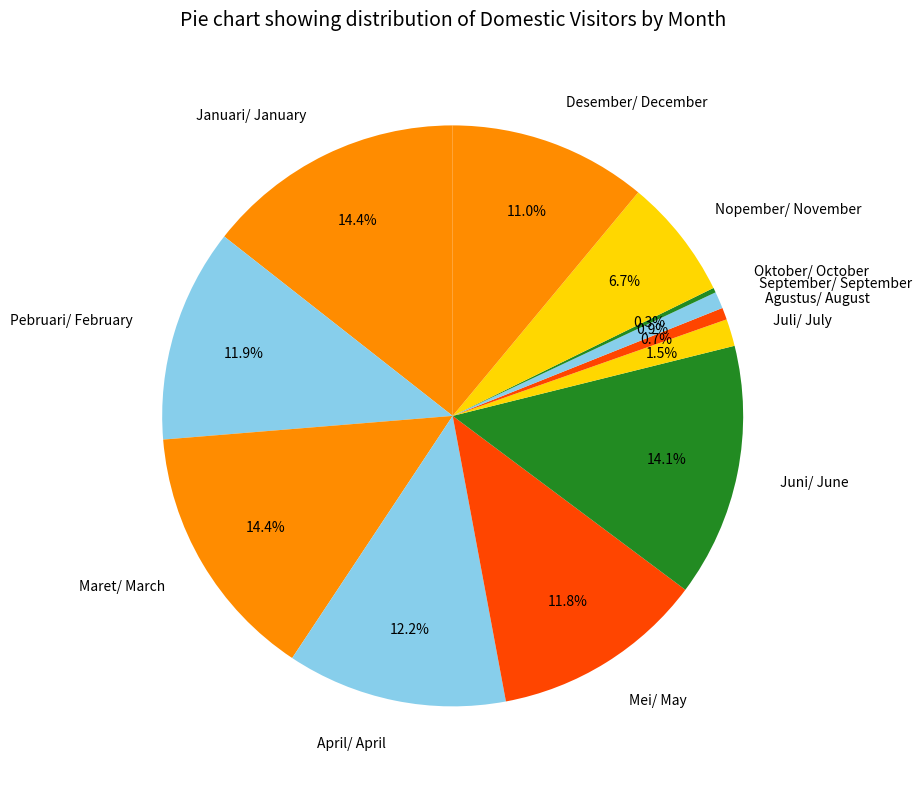

What percentage is the Juni/ June slice, to the nearest percent?

14%